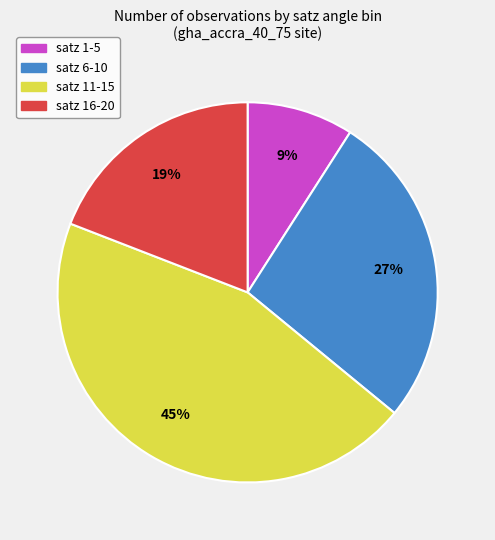

To the nearest percent, what portion does satz 6-10 represent?

27%